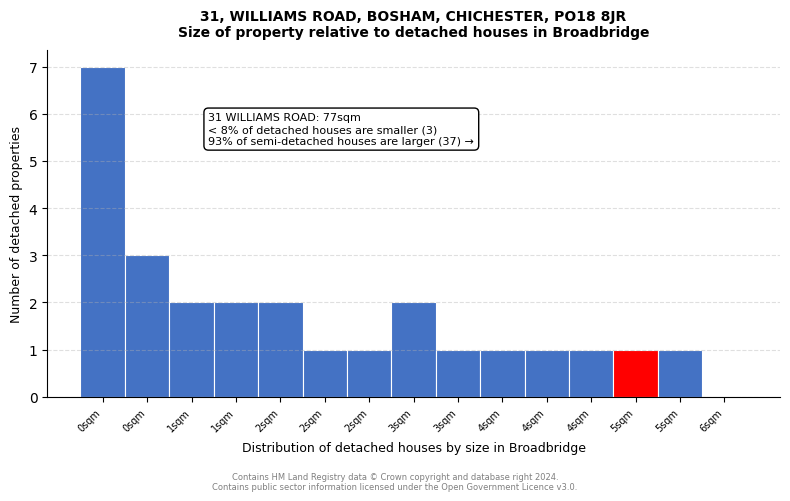

How many categories are shown in the chart?

15